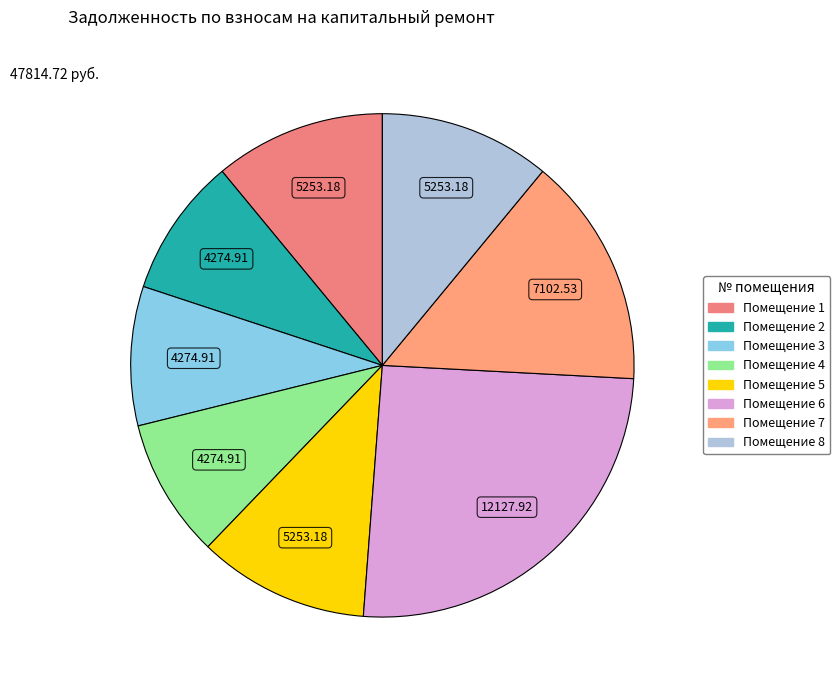

How many segments does this pie chart have?

8